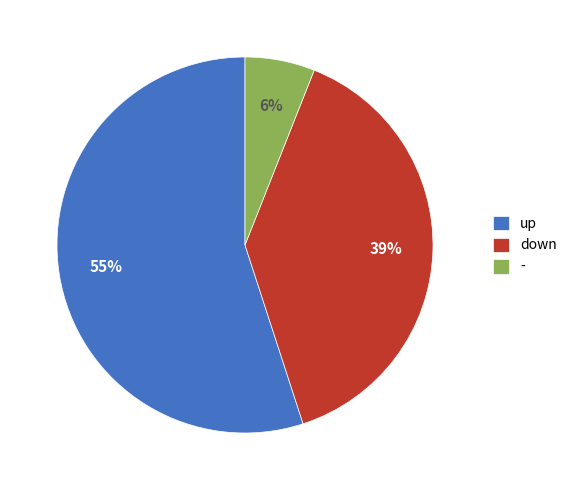

Does any single category account for the majority?

Yes